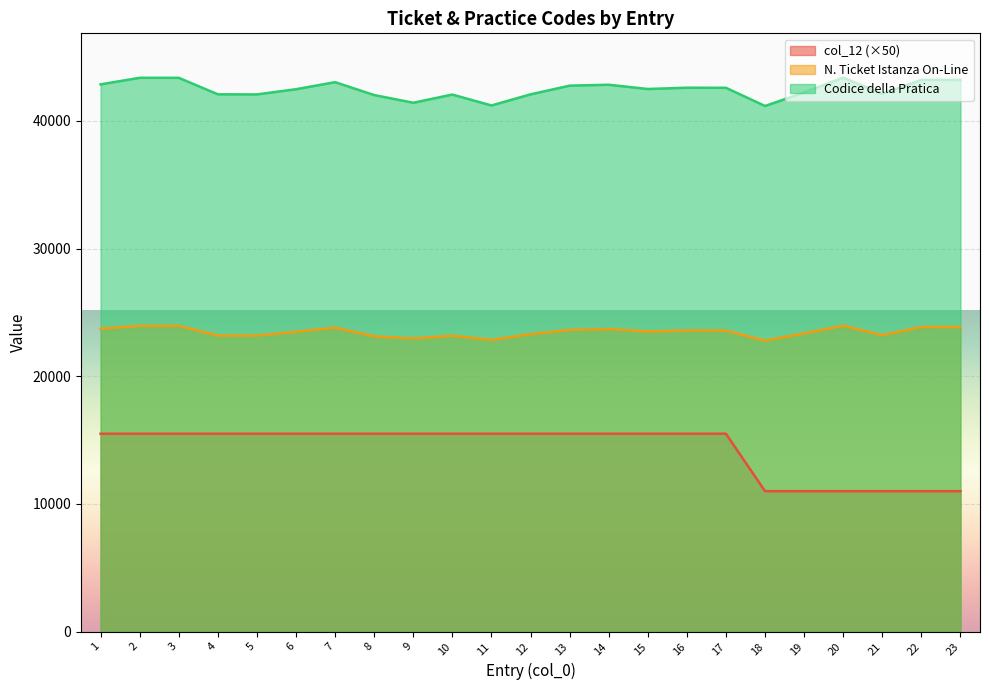

How many values in the N. Ticket Istanza On-Line series exceed 23515?

11